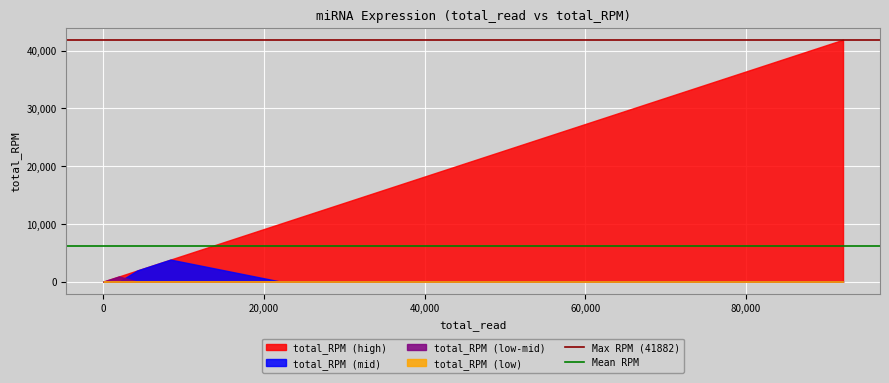

The value of Mean RPM at 0 is 2080.3. True or false?

False